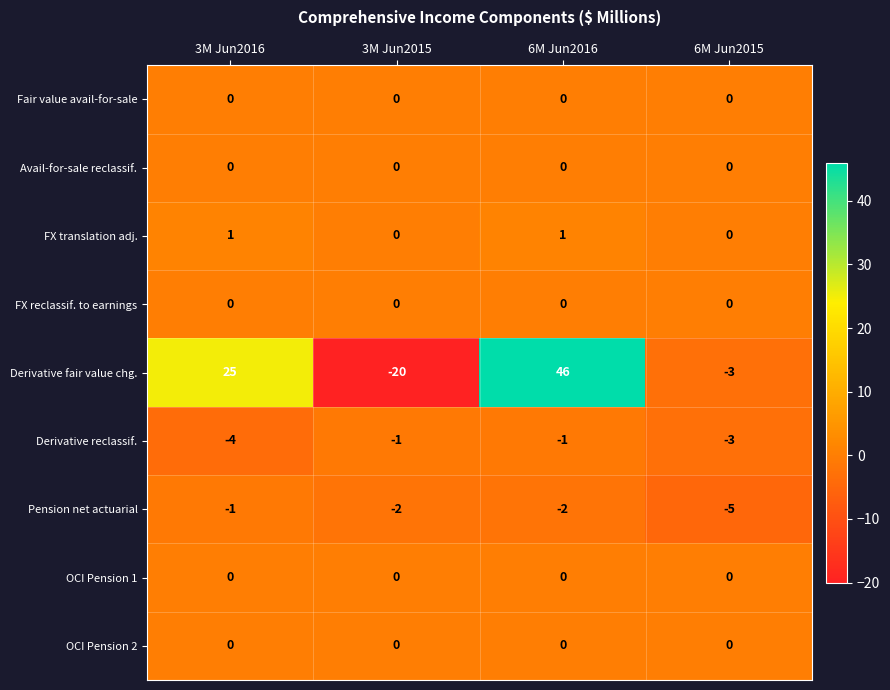

Which label corresponds to the smallest value in the chart?

3M Jun2015